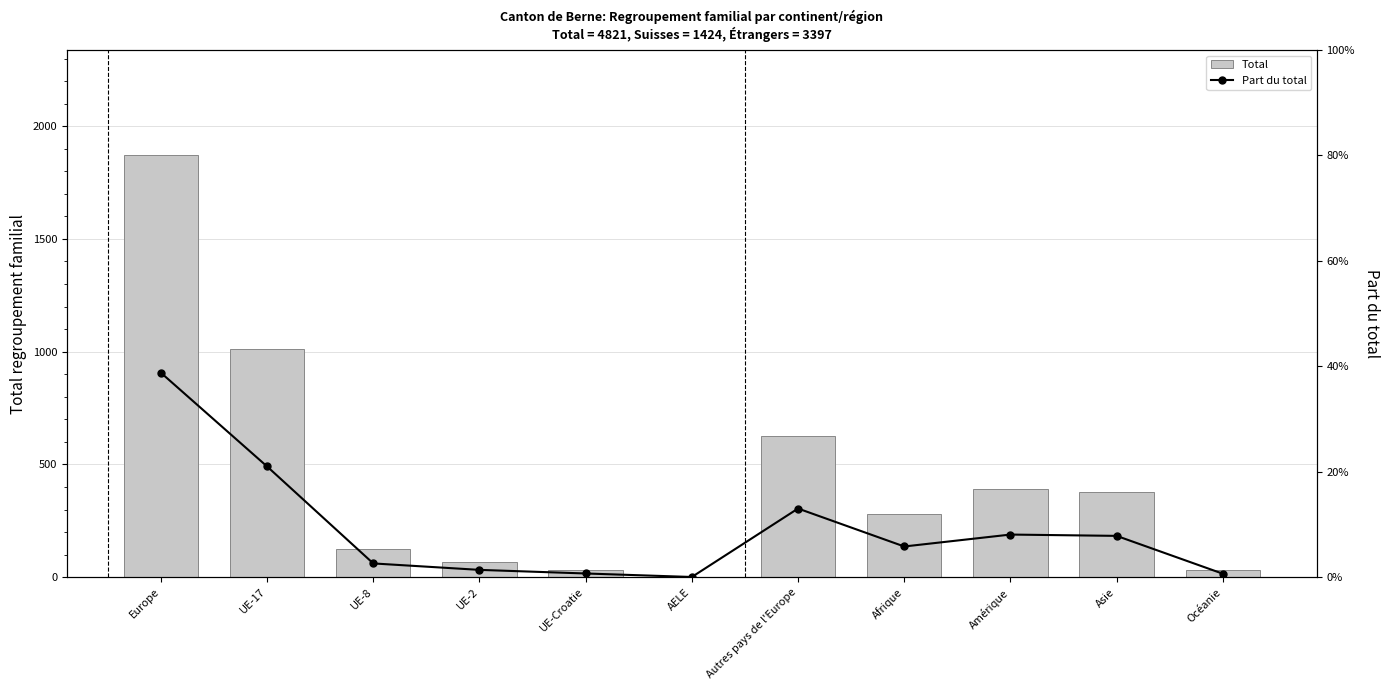

The Total series shows 1870.0 at Europe. True or false?

True